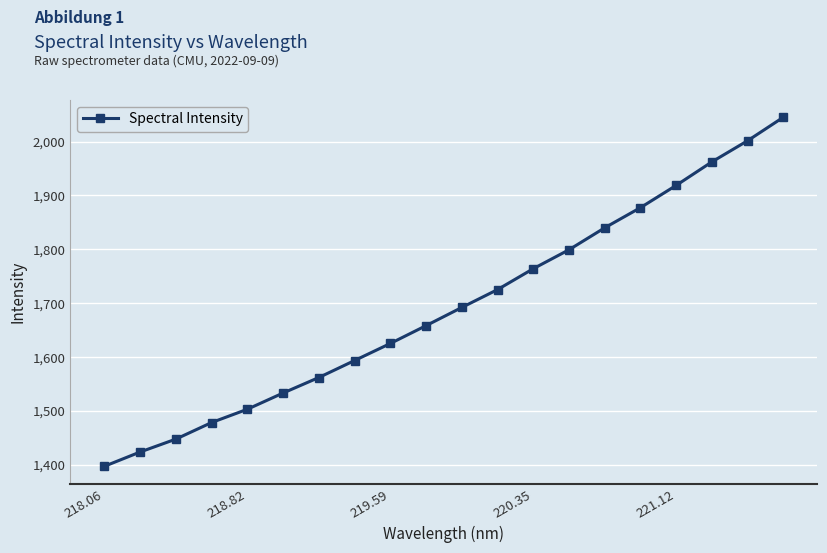

What is the sum of all values?

33847.2